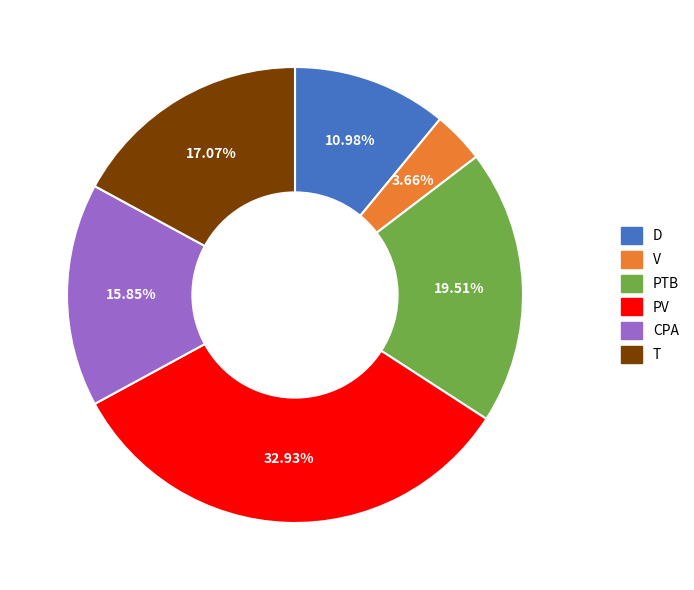

To the nearest percent, what is the combined percentage of PV and V?

37%